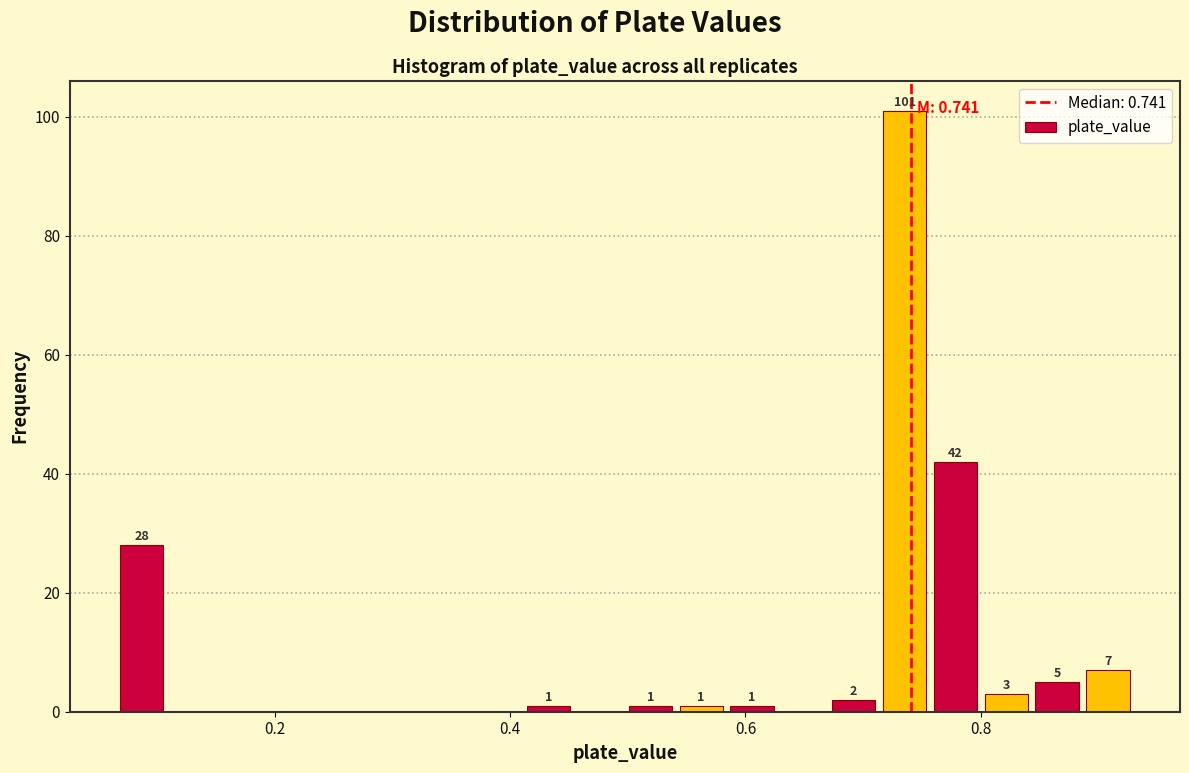

Read against the x-axis, roughly where is the centre of the tallest bar?

0.74